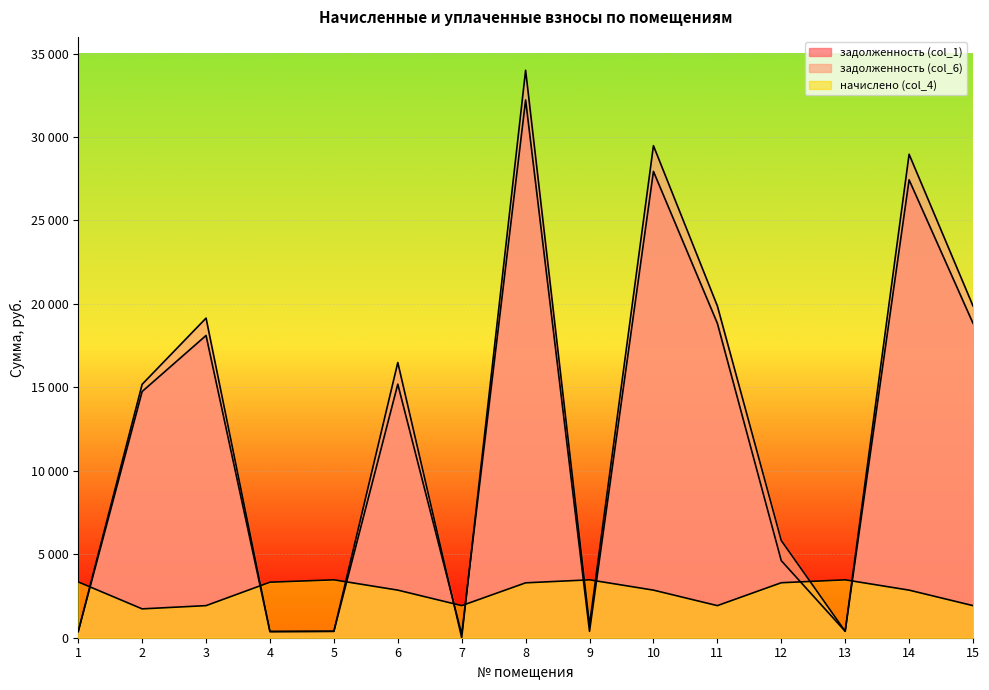

Where is the first local maximum for начислено (col_4)?

5